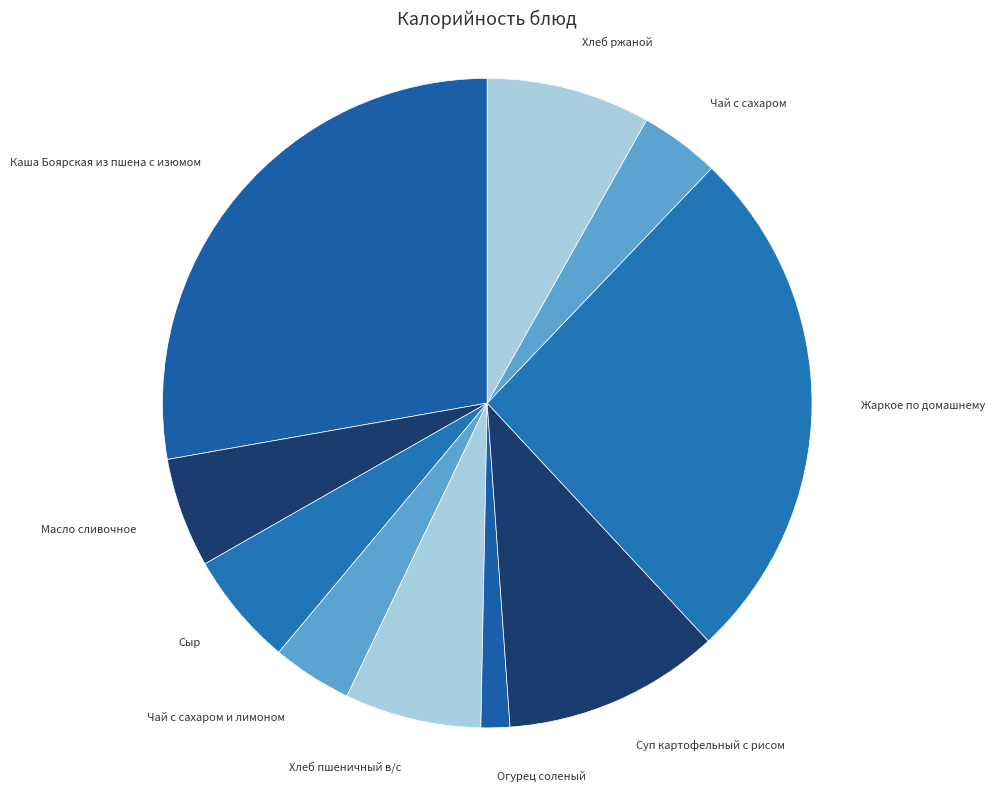

Is it true that Сыр is 6% of the pie?

True